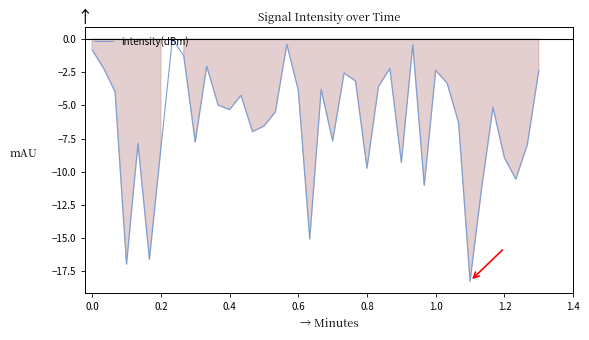

What is the difference between the maximum and minimum values?

18.3